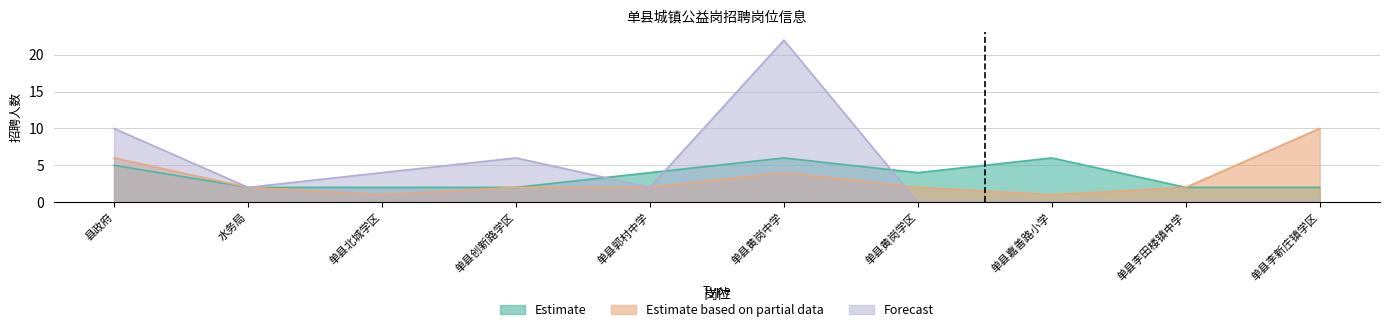

Is it true that Estimate equals 2 at 水务局?

True